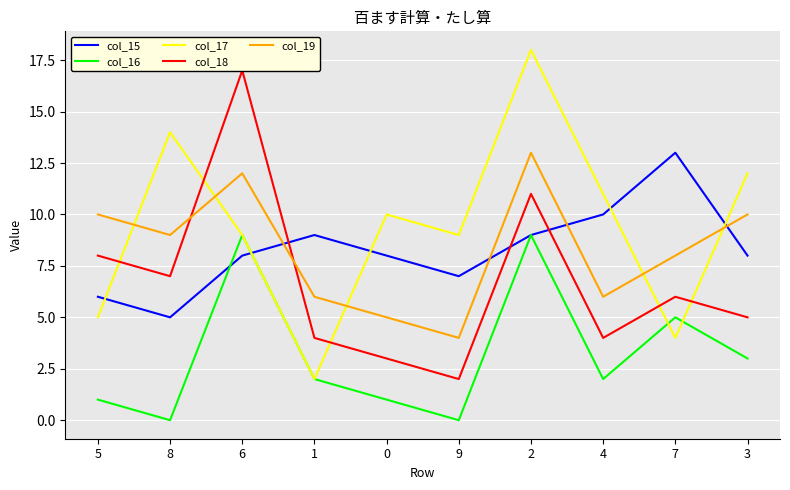

True or false: col_17 and col_15 intersect in this chart.

True